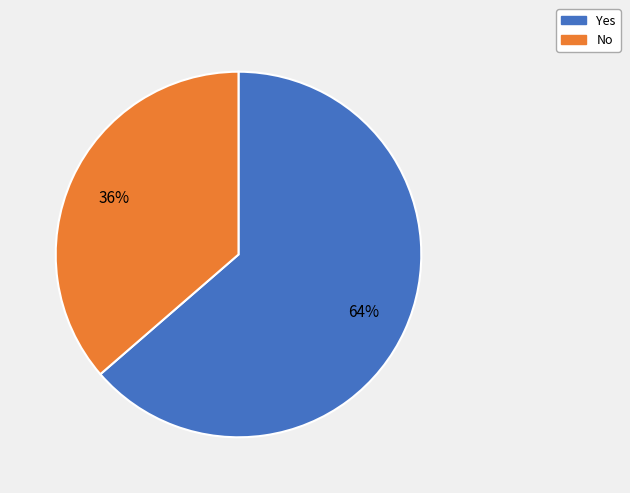

The No slice represents 27% of the pie. True or false?

False